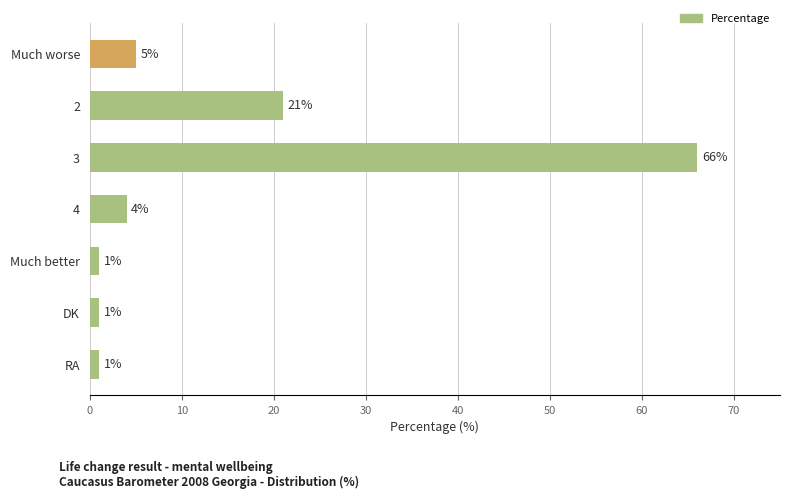

The value at DK is 1. True or false?

True